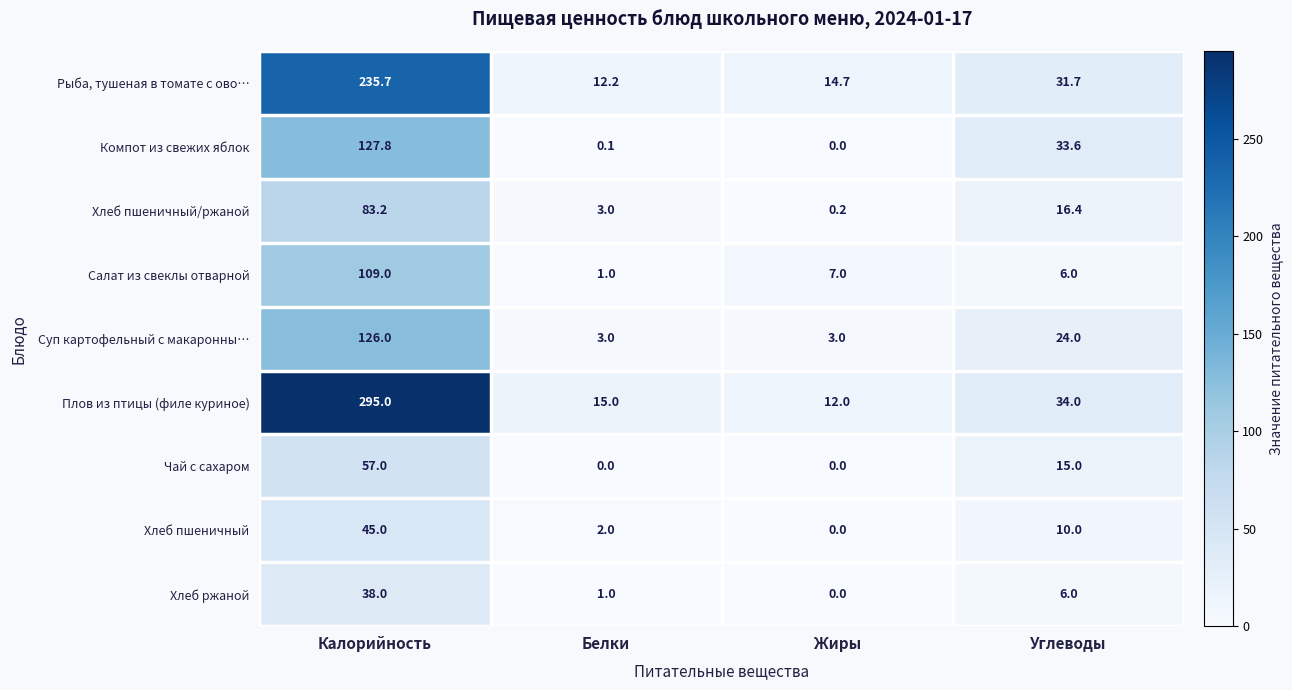

Is it true that Хлеб пшеничный/ржаной equals 50.6 at Калорийность?

False